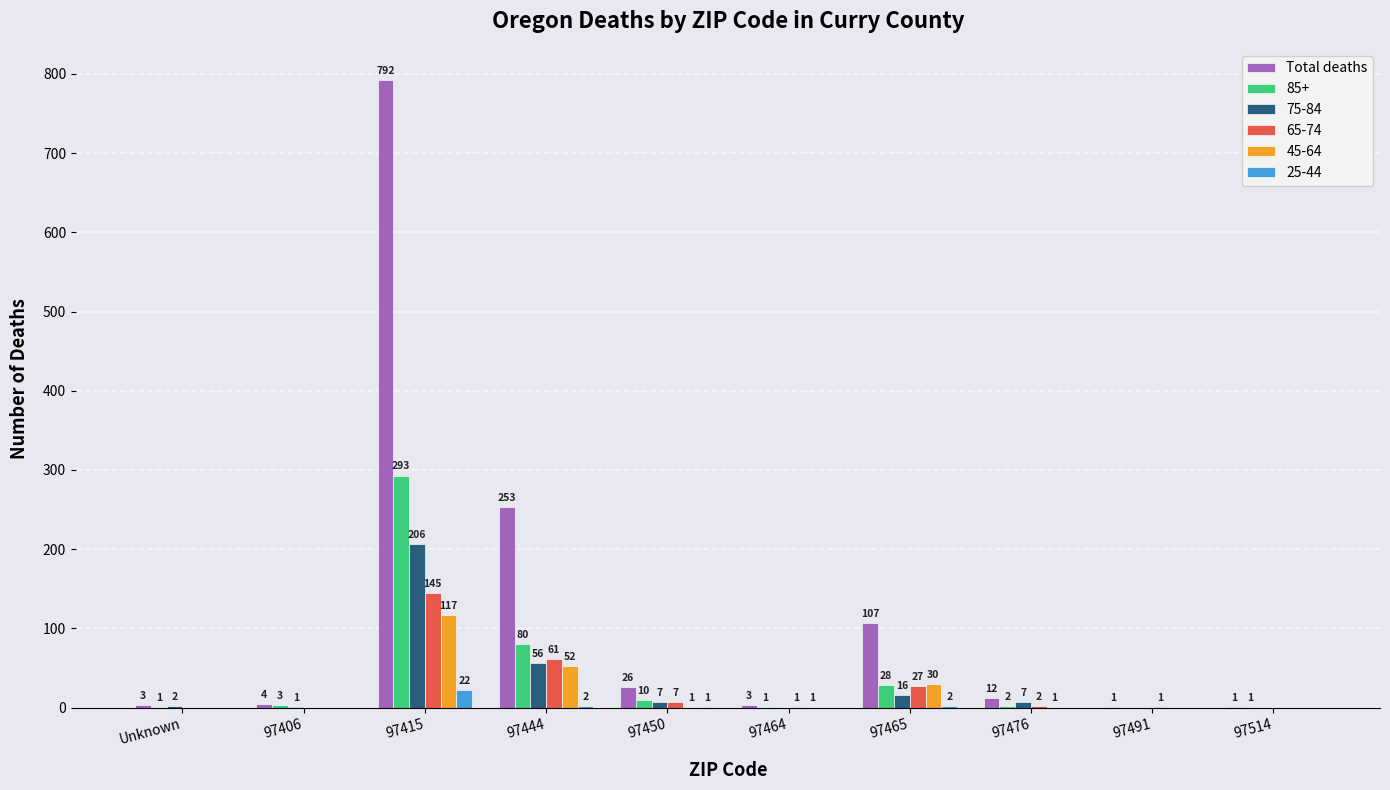

Are the bars horizontal?

No